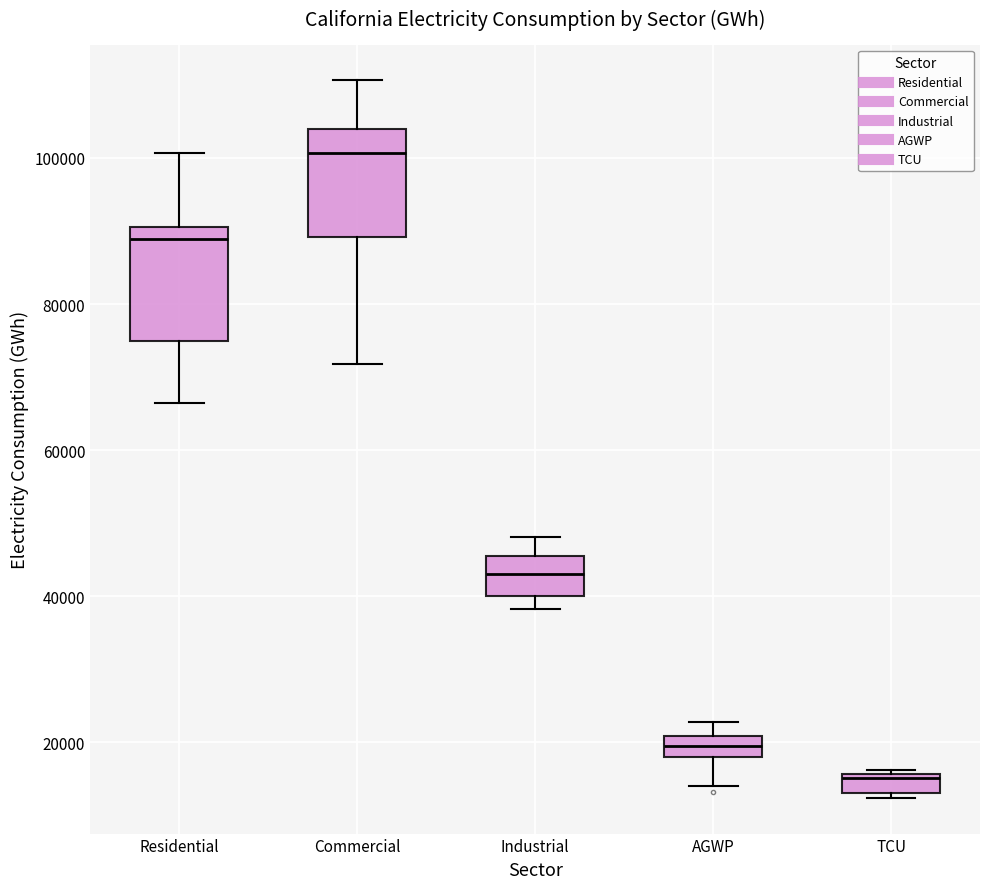

Which box has the highest median line?

Commercial